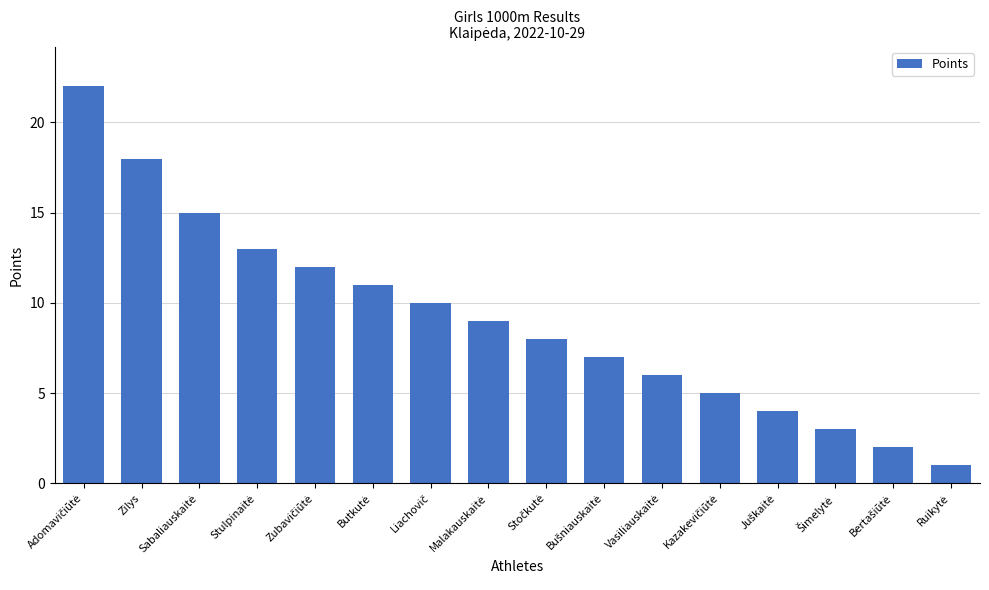

What is the smallest value displayed?

1